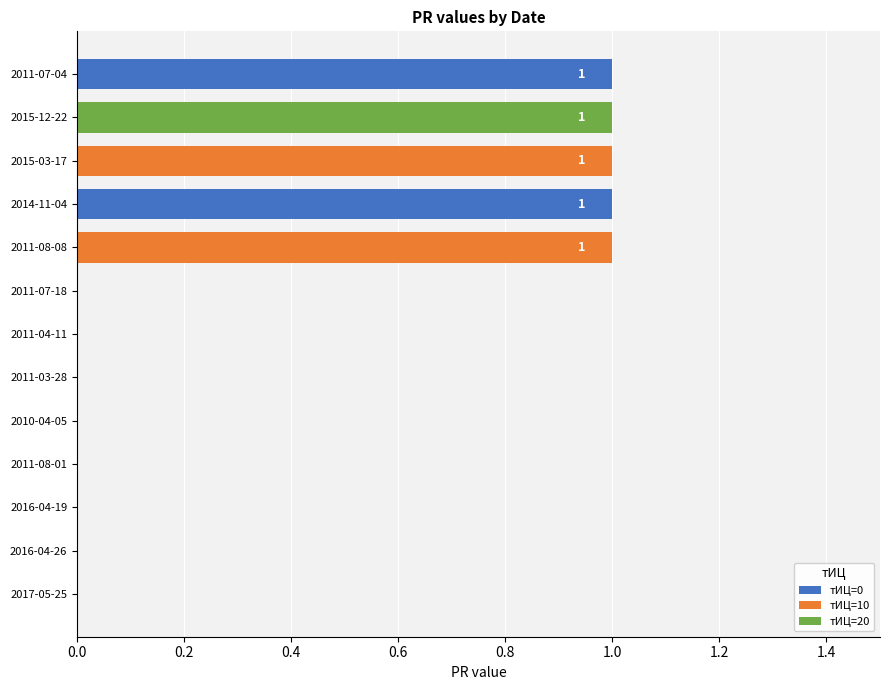

How many values are between 0 and 1?

13